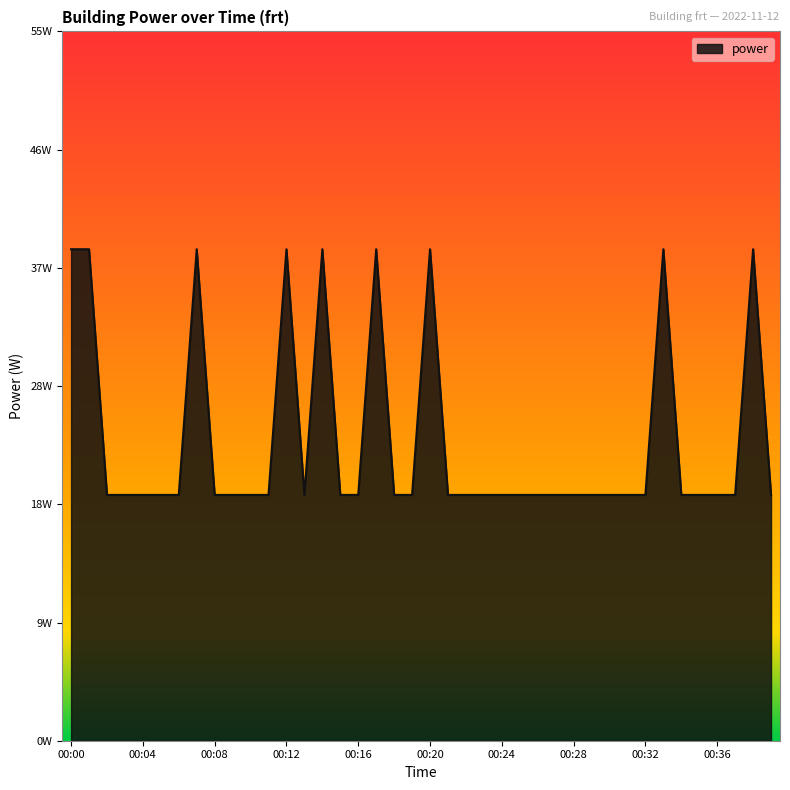

Does the chart have visible grid lines?

No